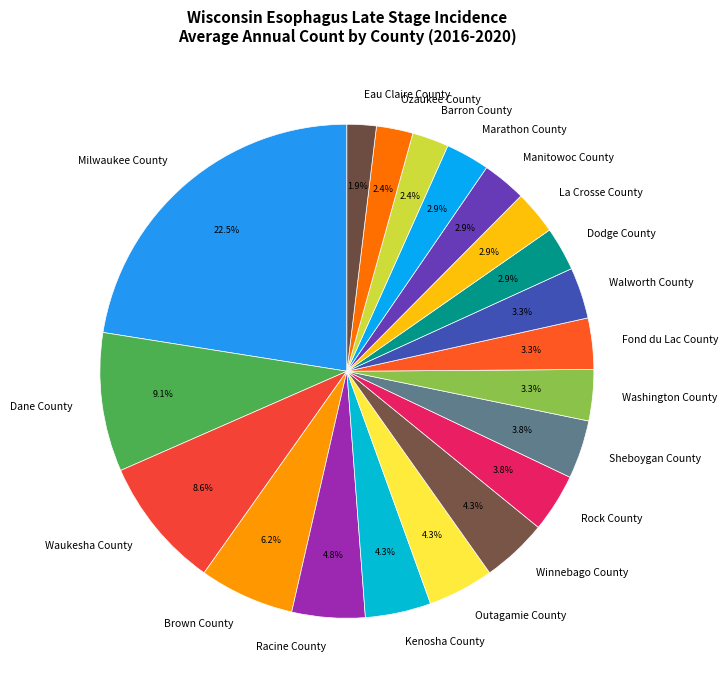

To the nearest percent, what is the difference between the Marathon County and Racine County slice percentages?

2%